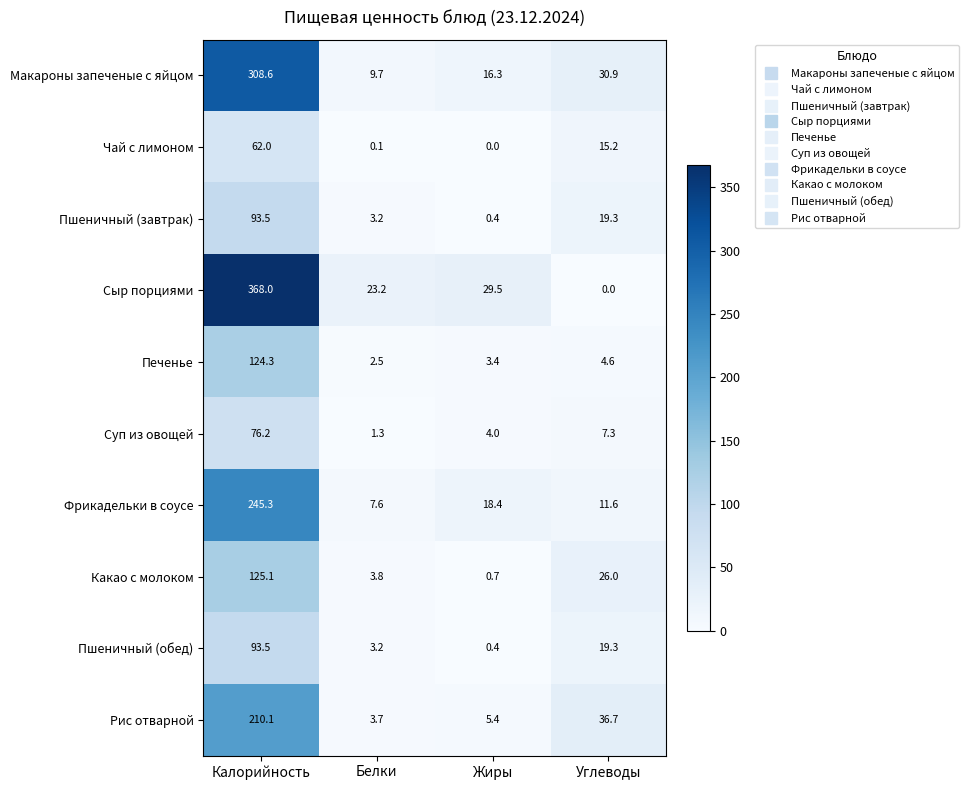

How many values in the Какао с молоком series are below 26?

2